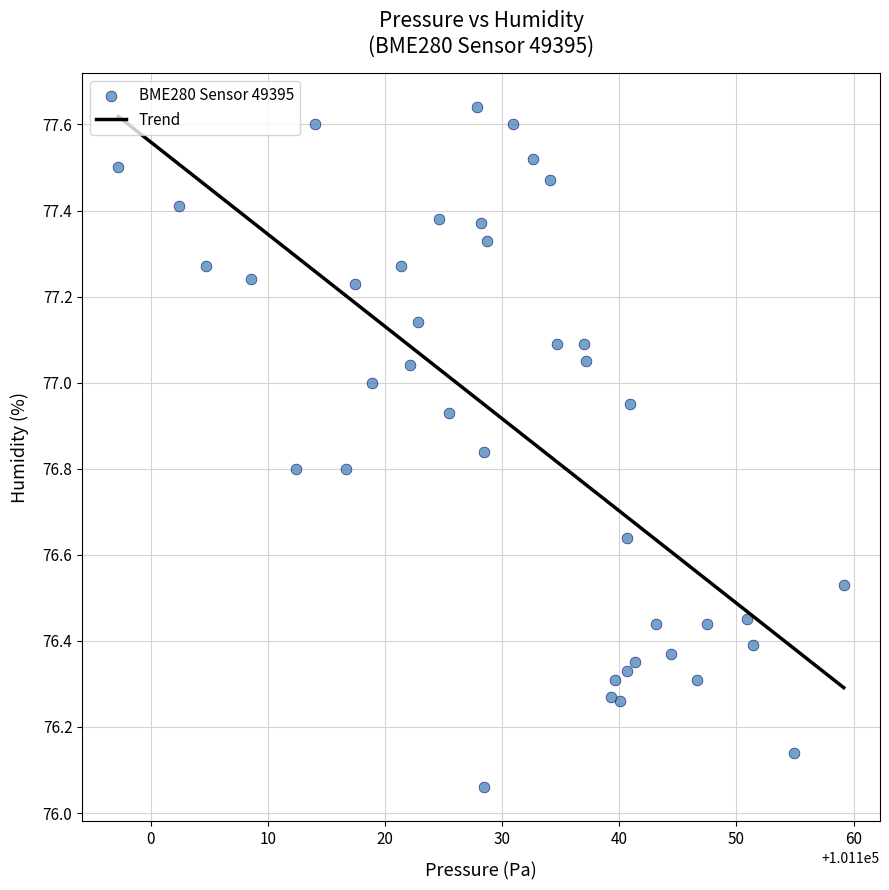

What is the range of Y values (max minus min)?

1.6